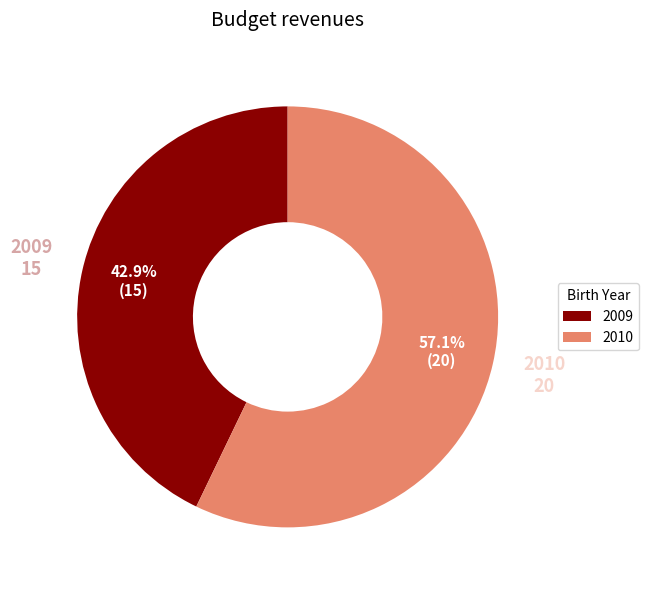

True or false: 2009 accounts for 50% of the total.

False